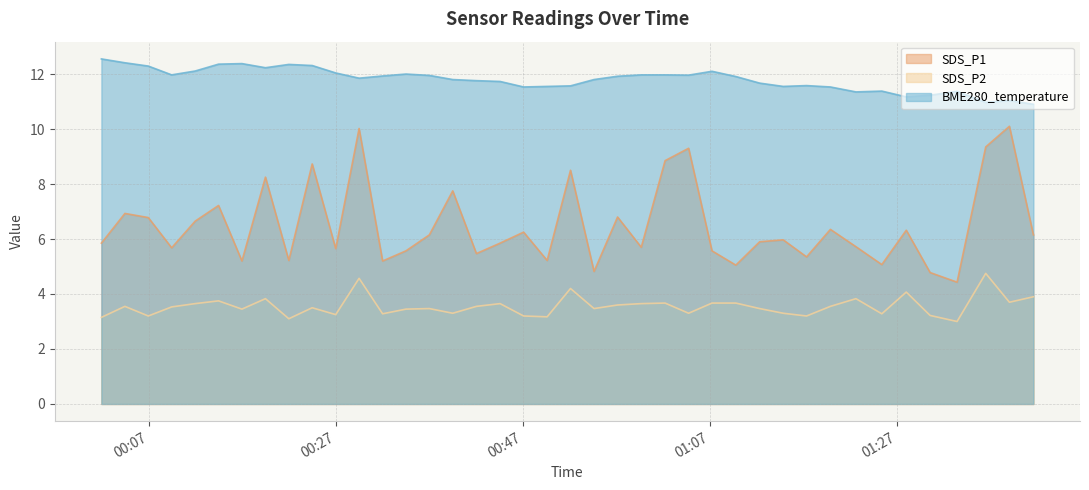

What is the maximum value for SDS_P2?

4.8